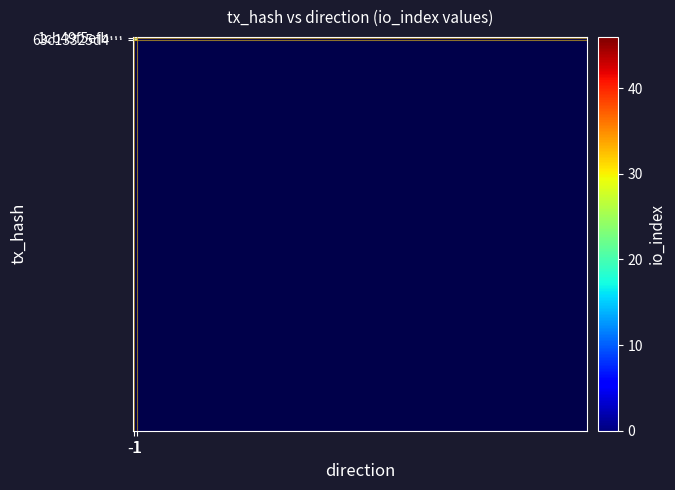

List the series in order of their overall mean, lowest first.

1cb49f5efb2291c1ab295d7a0425b84162ad58f, 63c13325d43307af8cdc7647ab8be37e9324ed9